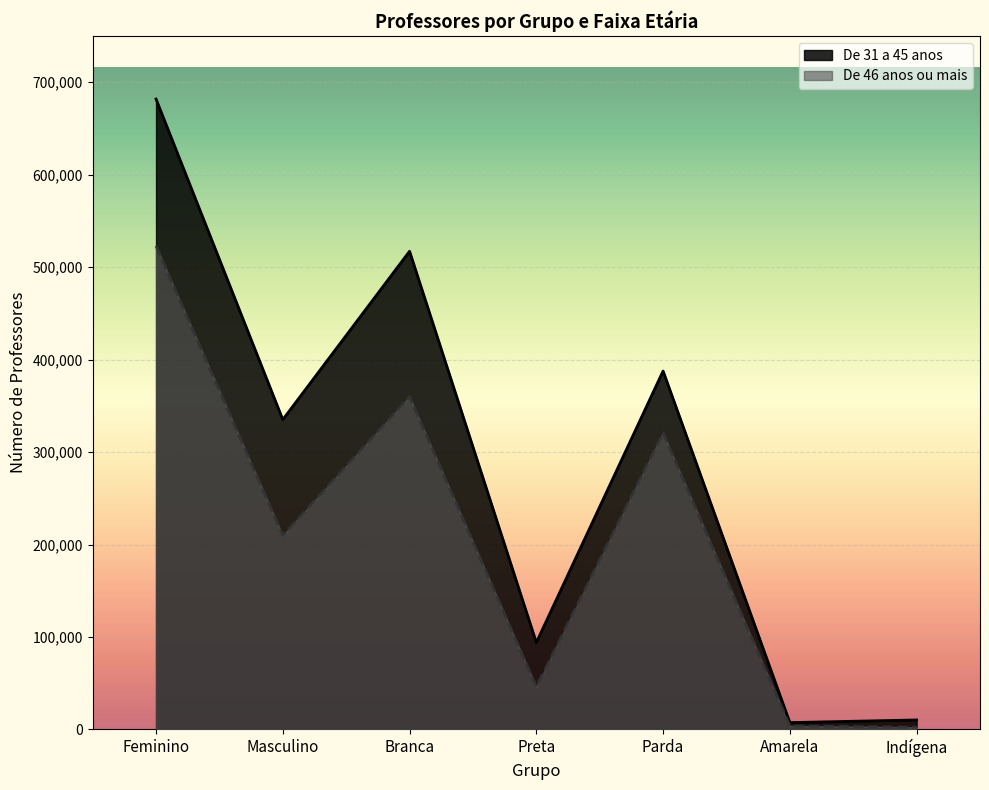

What is the total value across all series at Masculino?

544917